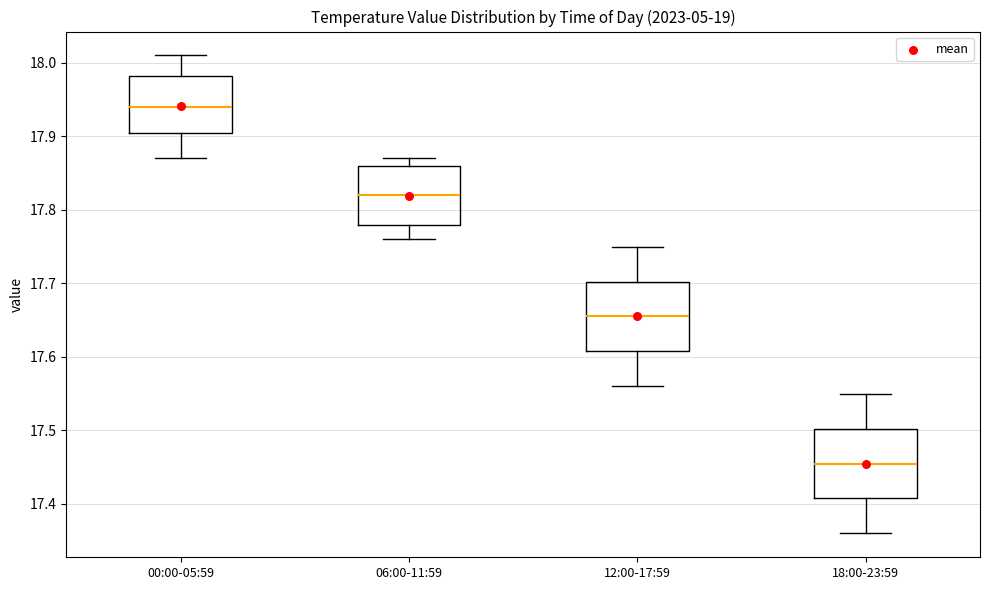

Which box's median line is the lowest?

18:00-23:59